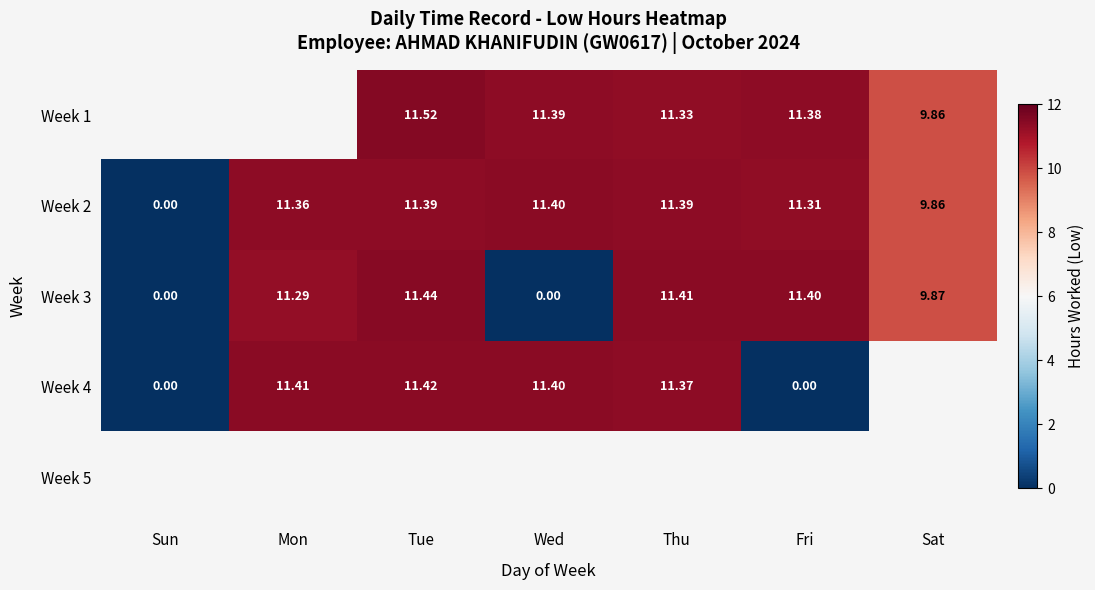

Where is Week 3 nearest to the value 5?

Sat